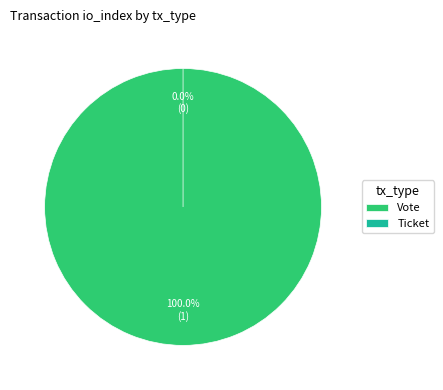

To the nearest percent, what is the combined percentage of Vote and Ticket?

100%